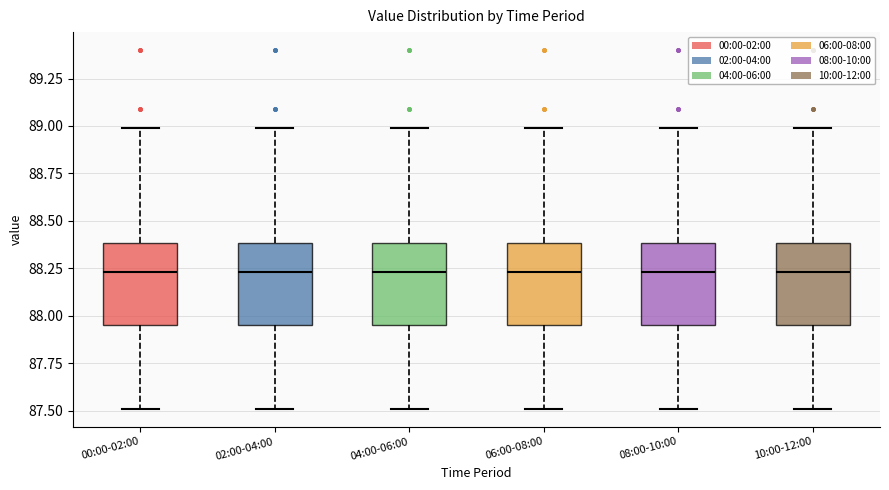

Where does the upper whisker of the box for 04:00-06:00 end on the y-axis? The values are not printed on the chart, so give them approximately, as read against the axis.

89.00